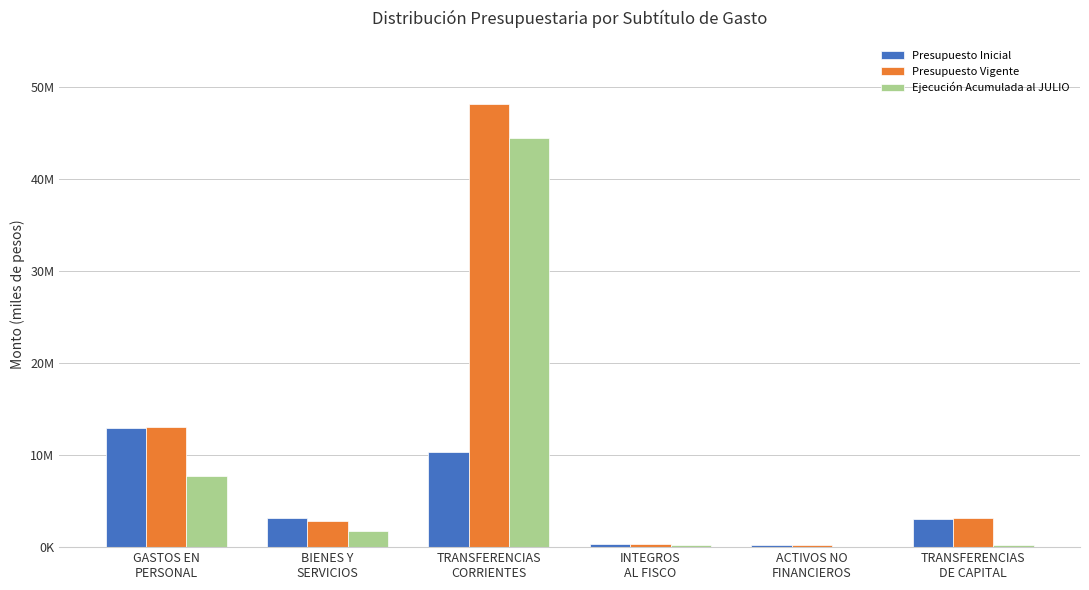

What are all the series names shown in the legend?

Presupuesto Inicial, Presupuesto Vigente, Ejecución Acumulada al JULIO